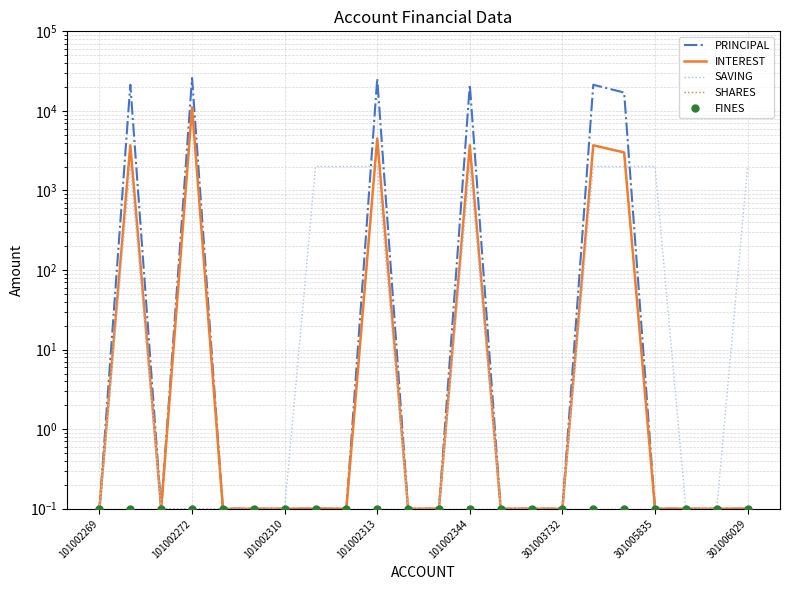

True or false: SHARES and PRINCIPAL intersect in this chart.

False